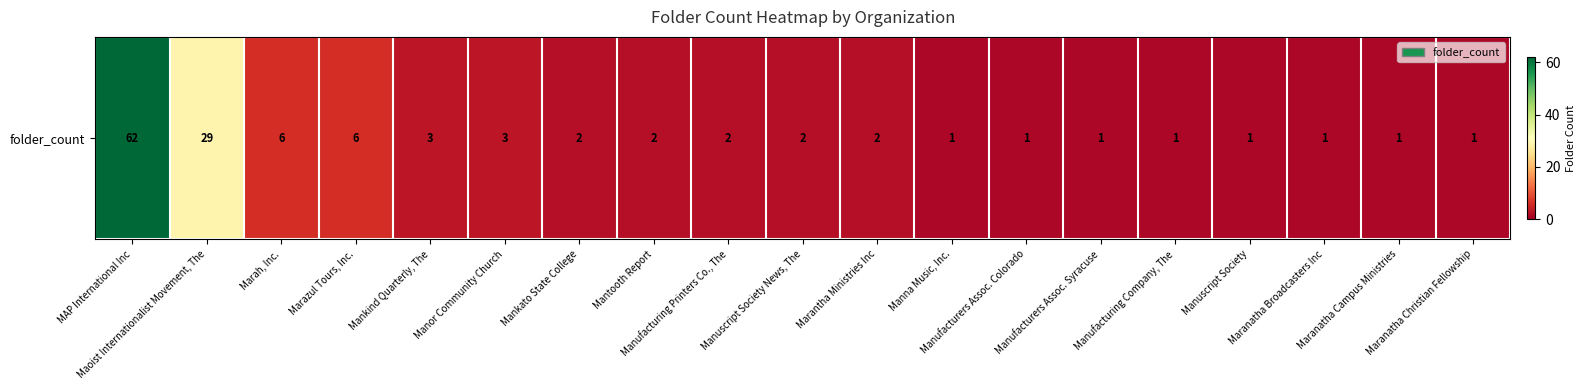

At which label does the data first exceed 2?

MAP International Inc